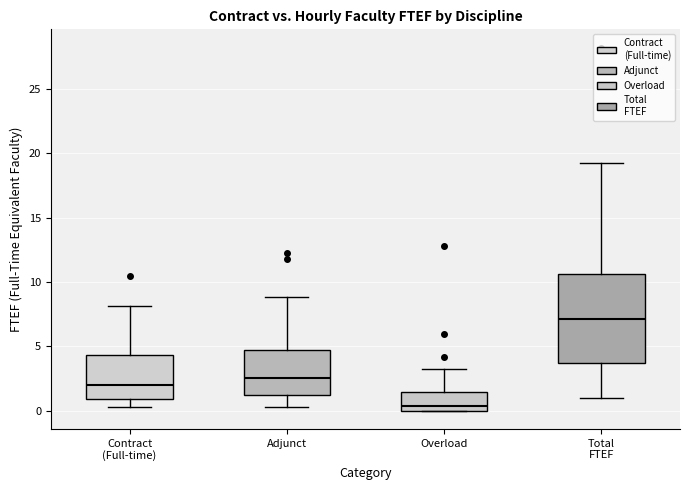

Which box has the lowest median line?

Overload